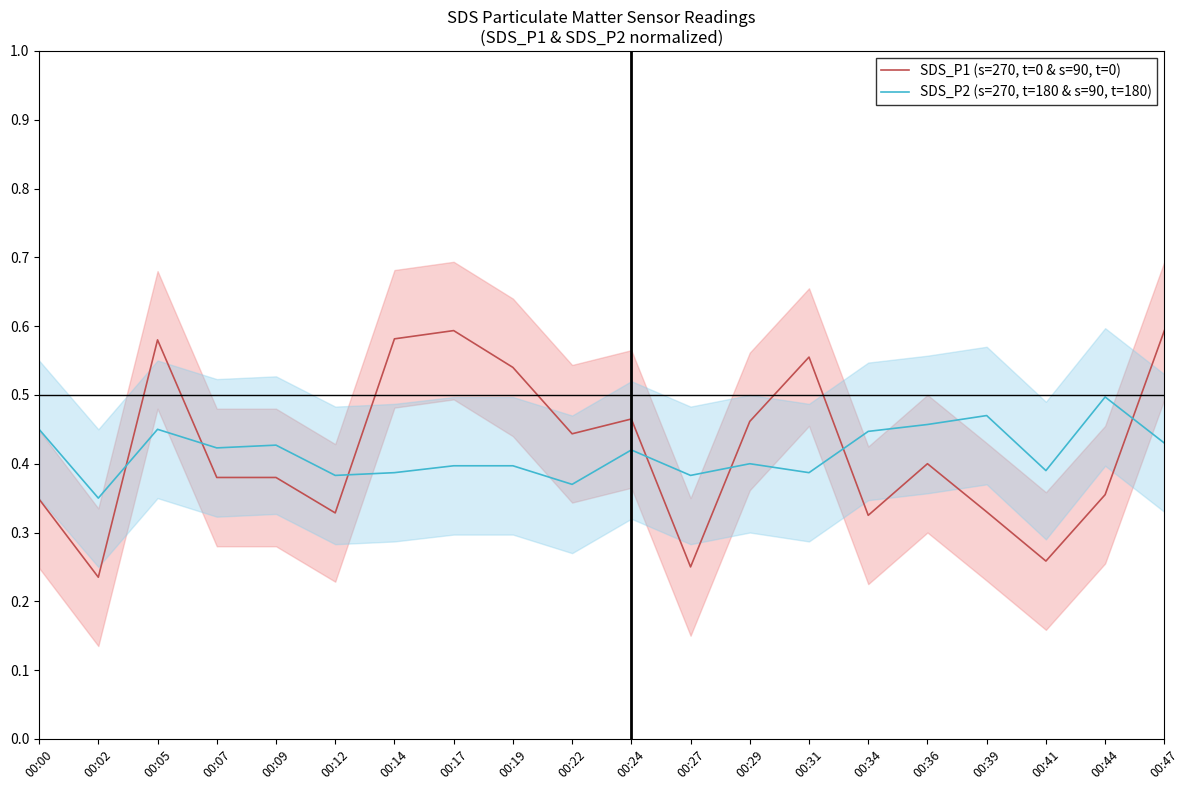

List the series in order of their peak value, lowest first.

SDS_P2 (s=270, t=180 & s=90, t=180), SDS_P1 (s=270, t=0 & s=90, t=0)